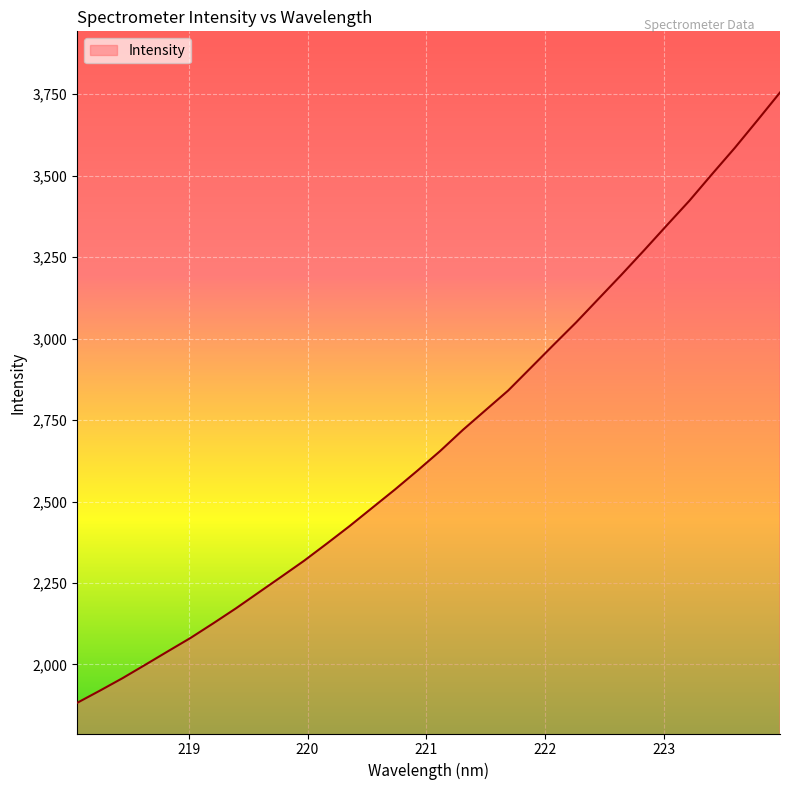

What is the greatest value displayed?

3755.0